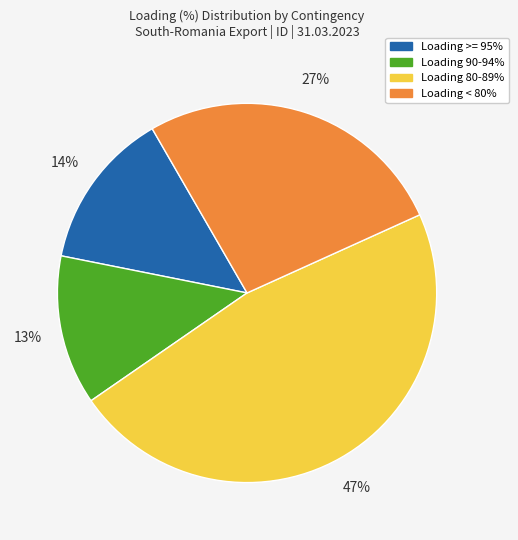

Is there a majority slice in this chart?

No